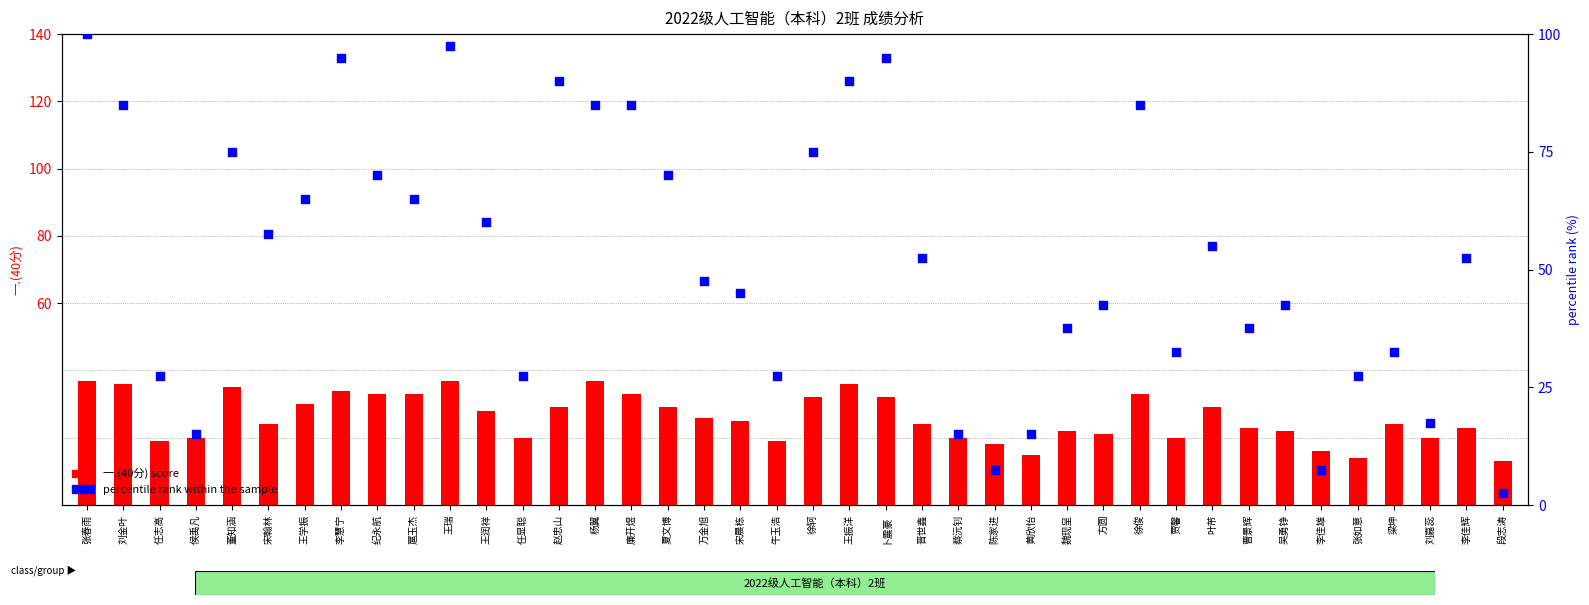

At which category is the sum across all series the highest?

张春雨